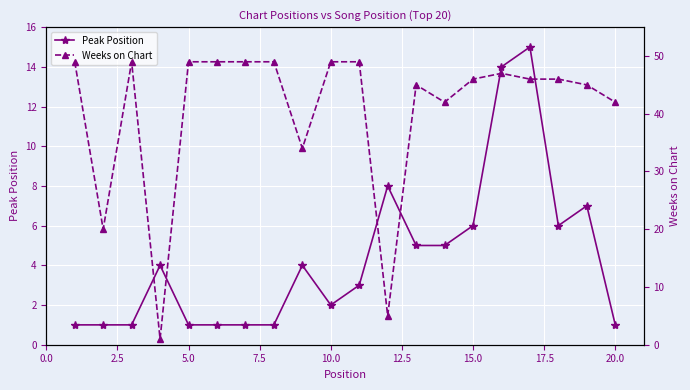

Is this an area chart (filled region under the line)?

No